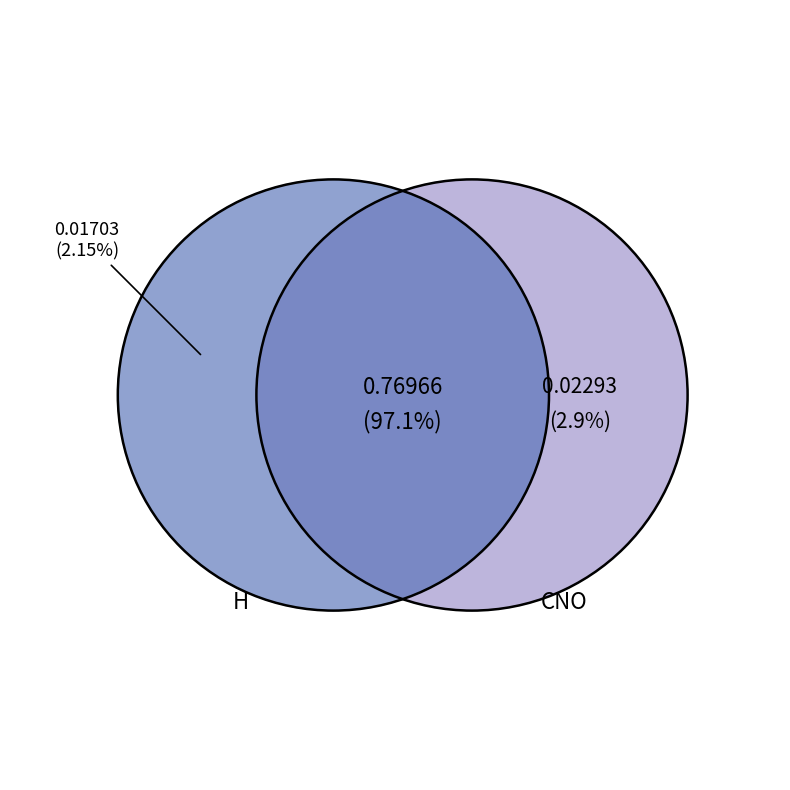

How many slices are in this pie chart?

2